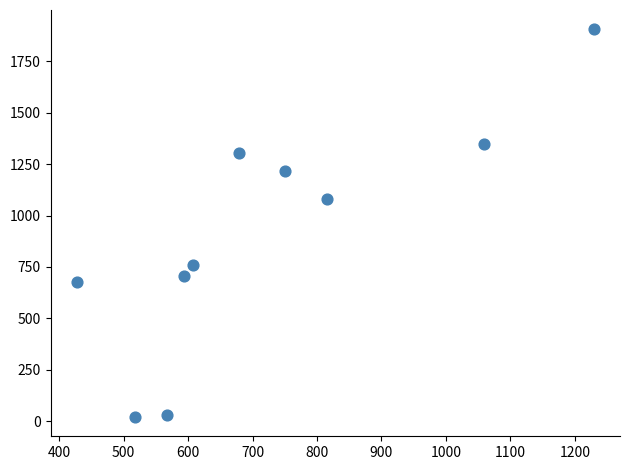

What Y value in the scatter plot is closest to 963?

1082